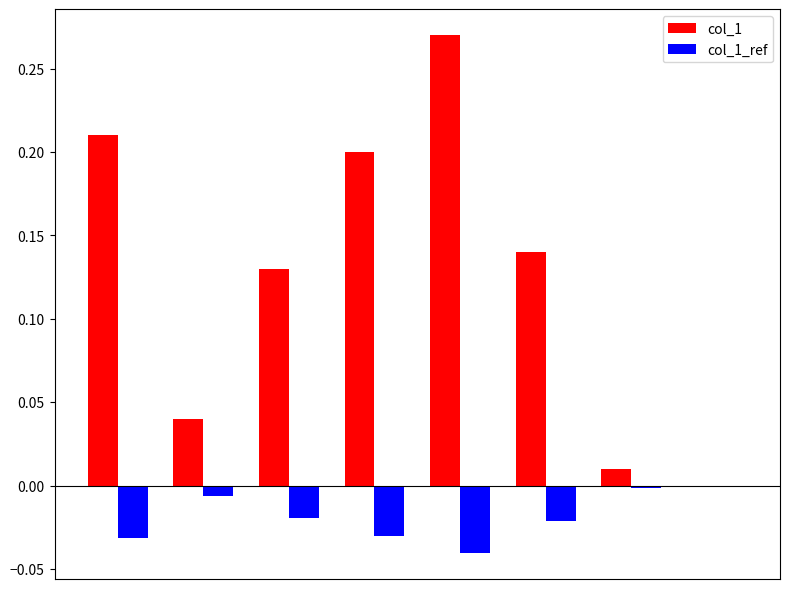

Which series has the largest total across all categories?

col_1